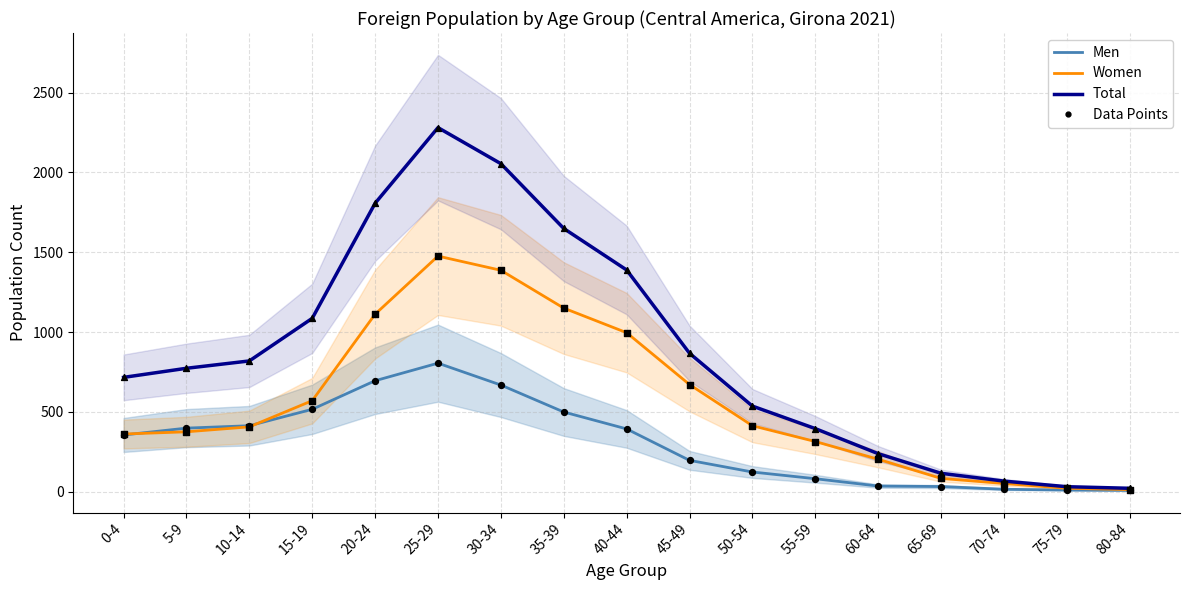

What is the total value across all series at 30-34?

8220